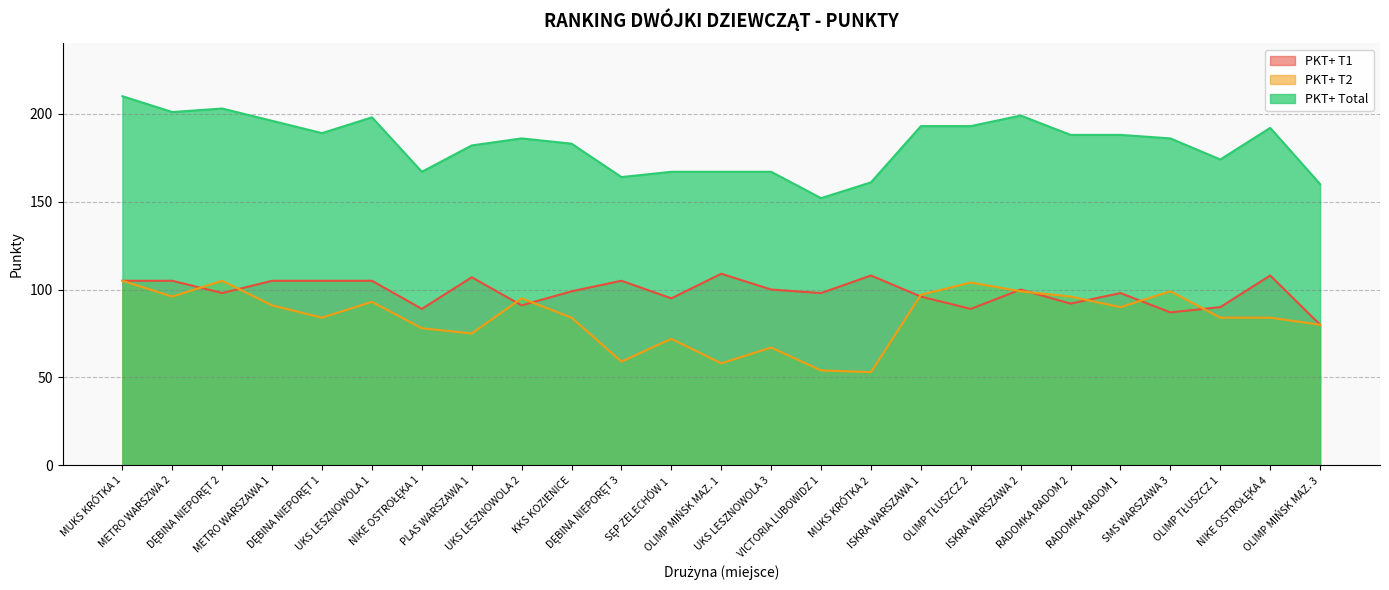

What is the difference between the maximum and second lowest values in the PKT+ T1 series?

22